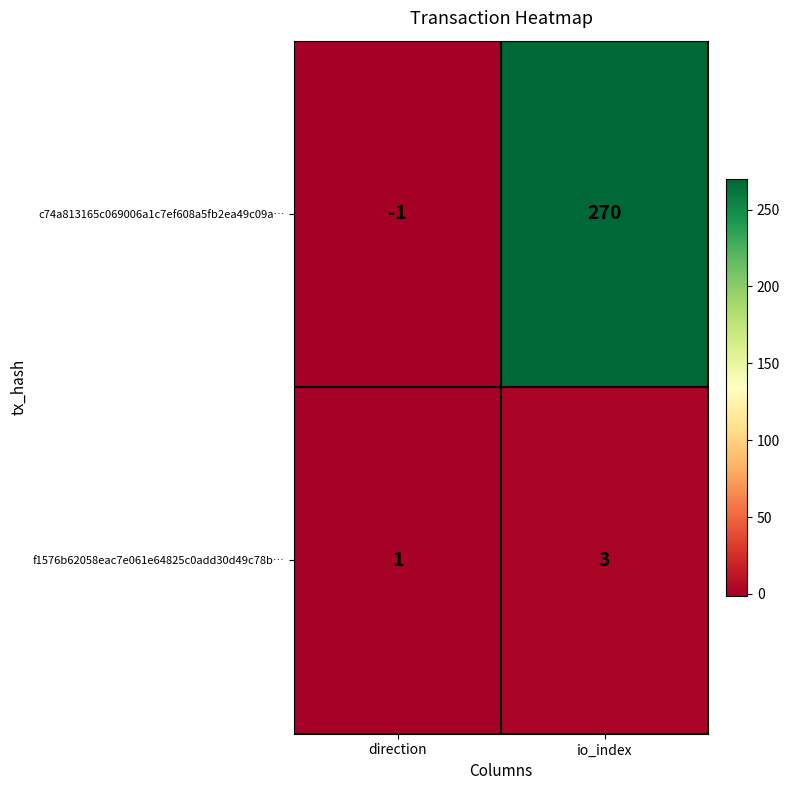

Which label corresponds to the largest value in the chart?

io_index